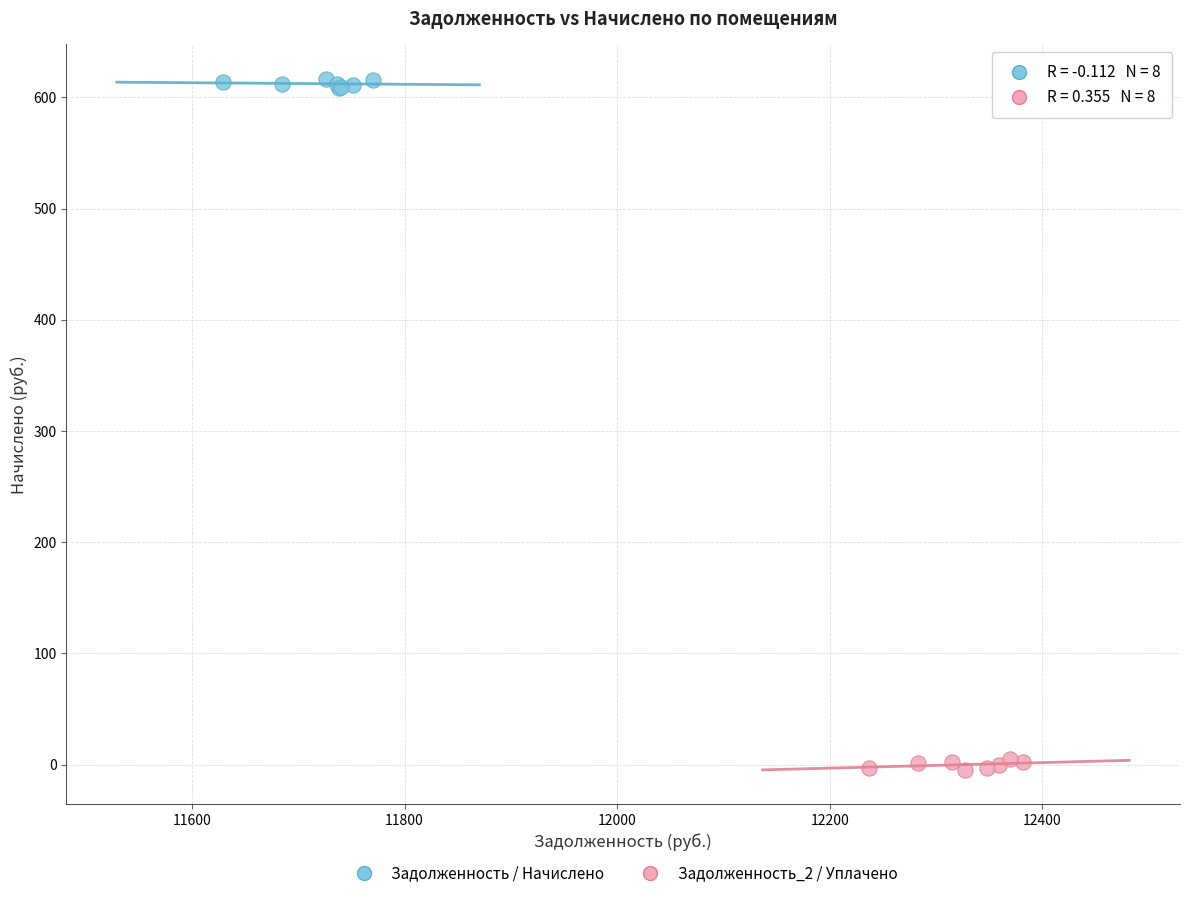

Which series reaches the maximum Y coordinate?

Задолженность / Начислено